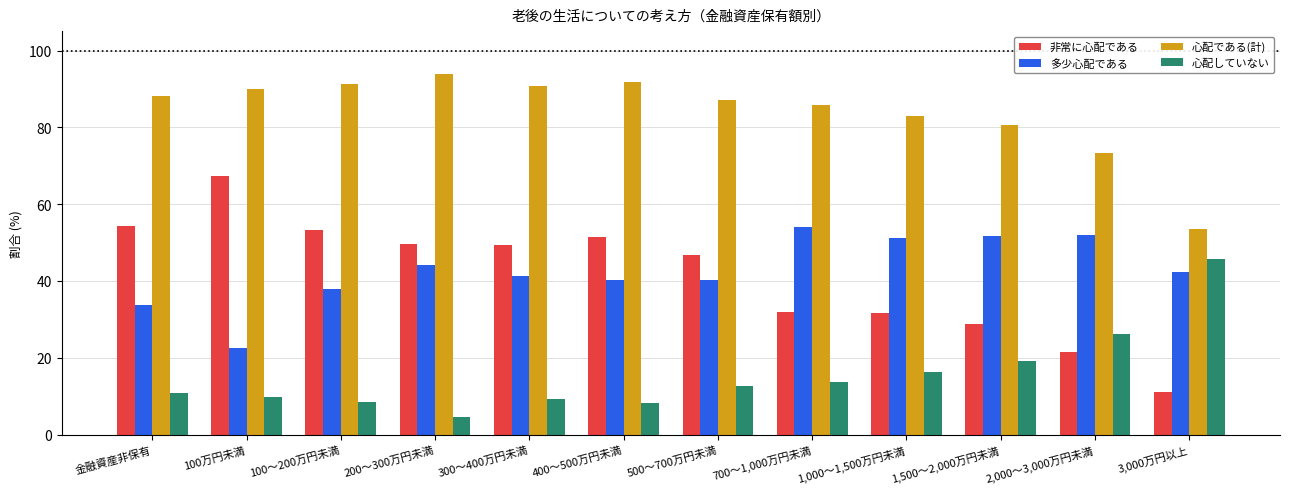

Is it true that 多少心配である equals 33.8 at 金融資産非保有?

True